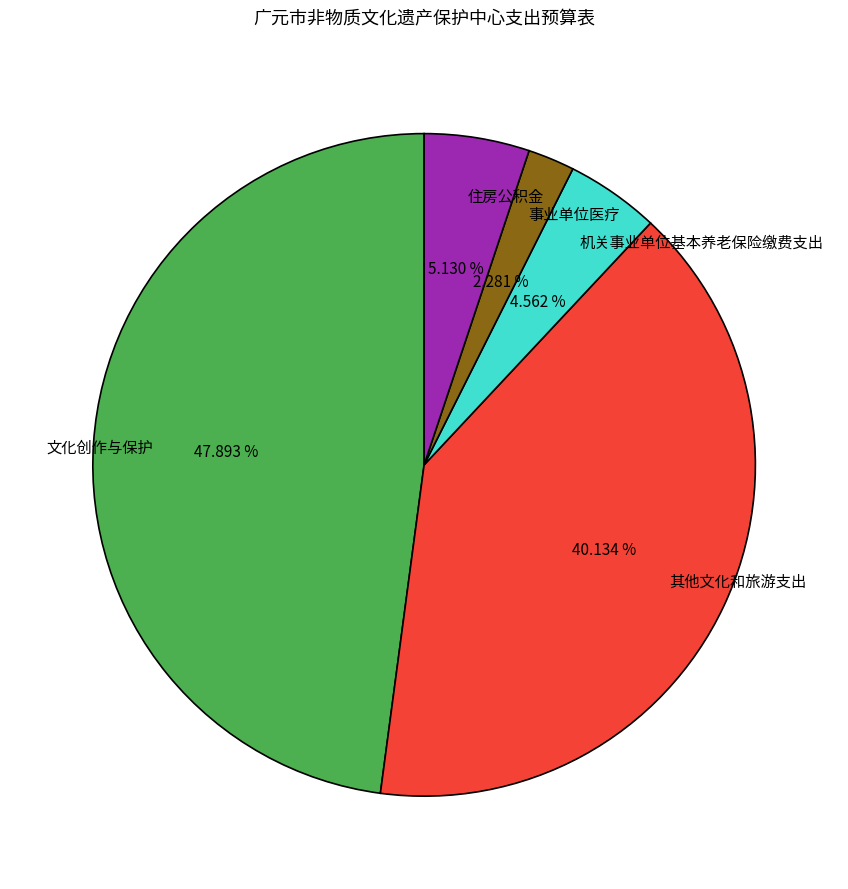

To the nearest percent, what is the difference between the largest and smallest slice percentages?

46%